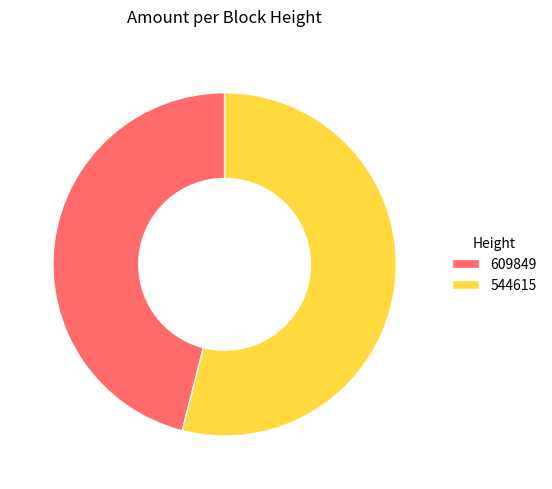

Rank the categories by value from highest to lowest.

544615, 609849